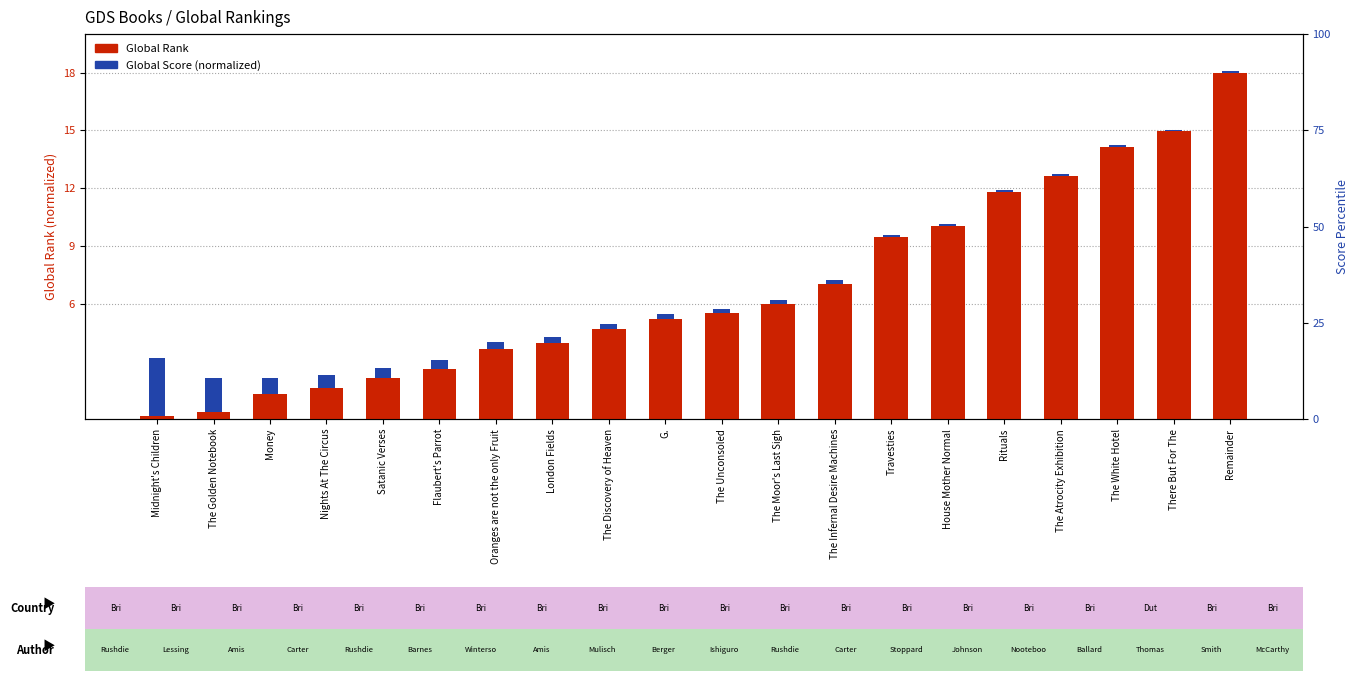

List the series in order of their peak value, lowest first.

Global Score (normalized), Global Rank